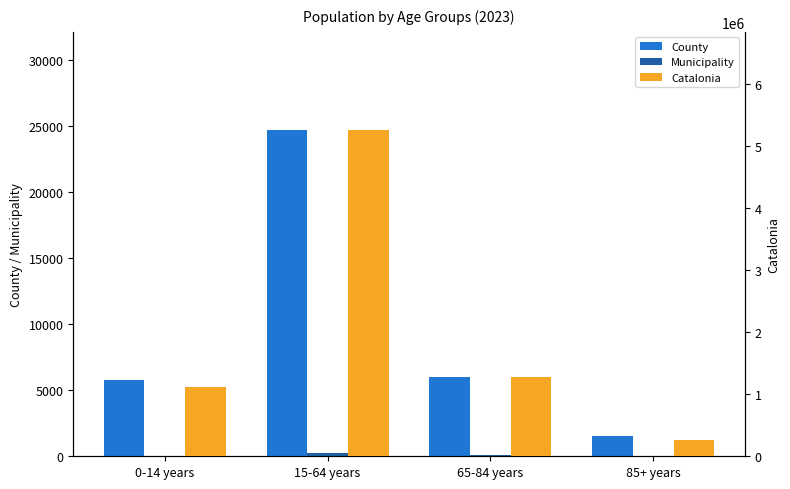

Reading right to left, what are all the values shown in this chart?

County: 85+ years=1511	65-84 years=5963	15-64 years=24687	0-14 years=5799
Municipality: 85+ years=23	65-84 years=87	15-64 years=241	0-14 years=51
Catalonia: 85+ years=256461	65-84 years=1272703	15-64 years=5255889	0-14 years=1116910